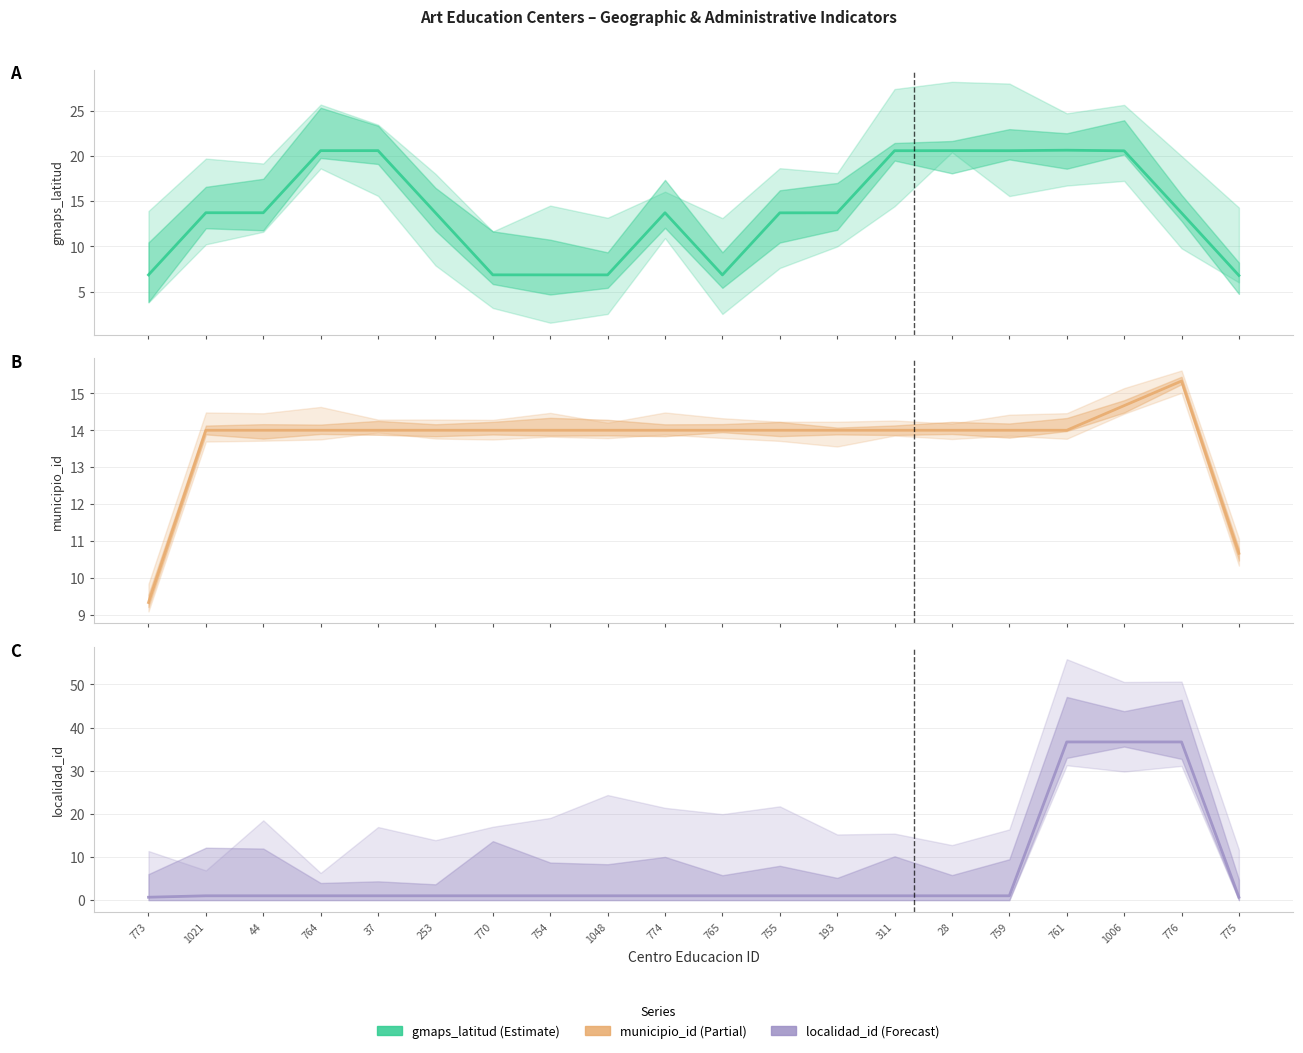

Is the value of municipio_id at 193 greater than the value of localidad_id at 253?

Yes